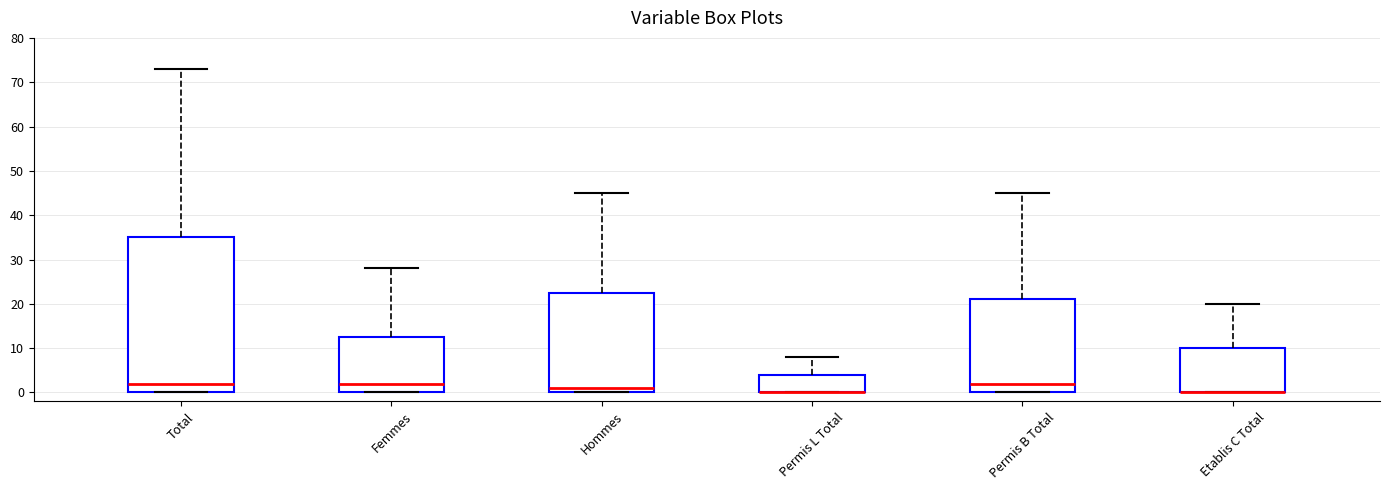

Which box is the tallest, from its lower edge to its upper edge?

Total